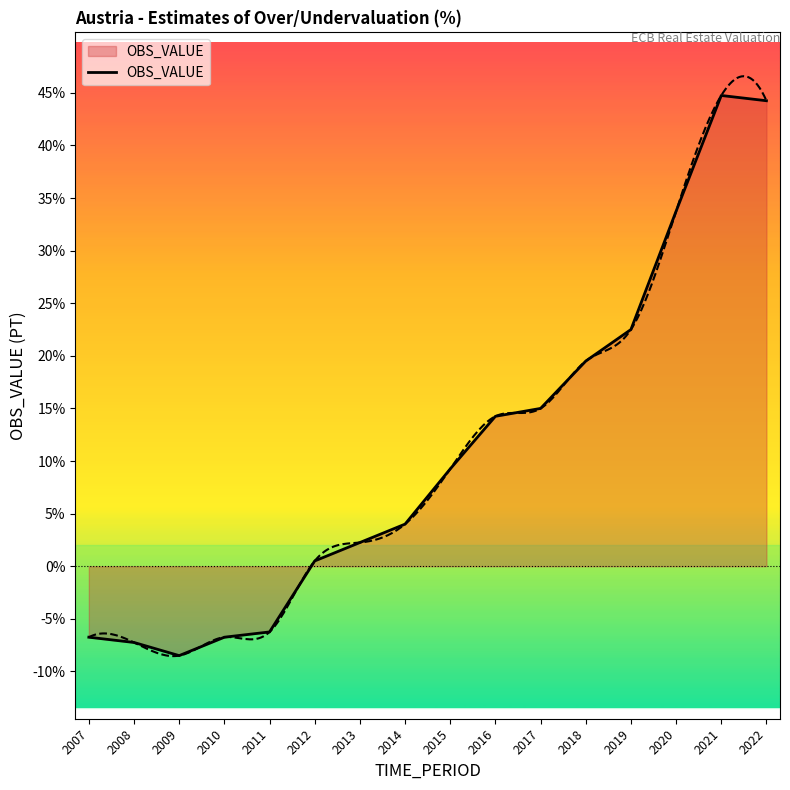

Reading left to right, transcribe all the data shown in this chart.

2007=-6.8	2008=-7.2	2009=-8.5	2010=-6.8	2011=-6.2	2012=0.5	2013=2.2	2014=4.0	2015=9.2	2016=14.2	2017=15.0	2018=19.5	2019=22.5	2020=33.8	2021=44.8	2022=44.2